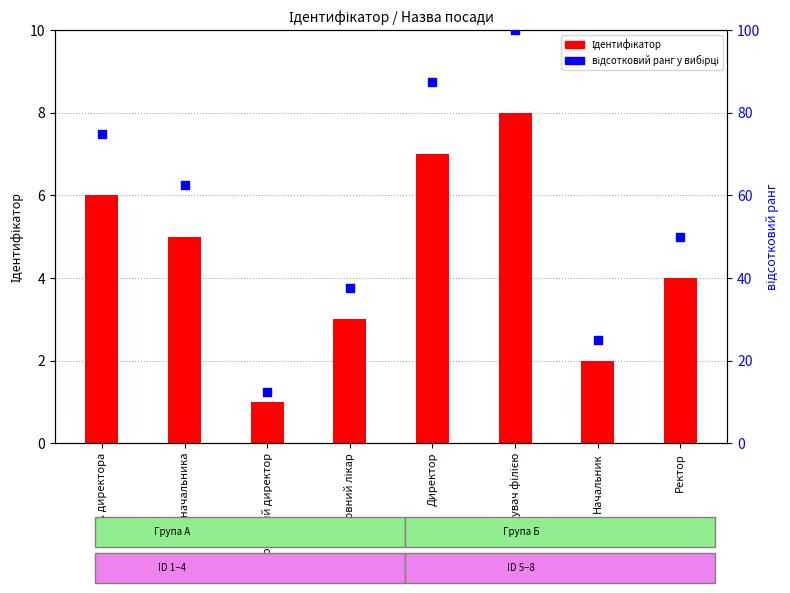

Which series has the largest total across all categories?

відсотковий ранг у вибірці